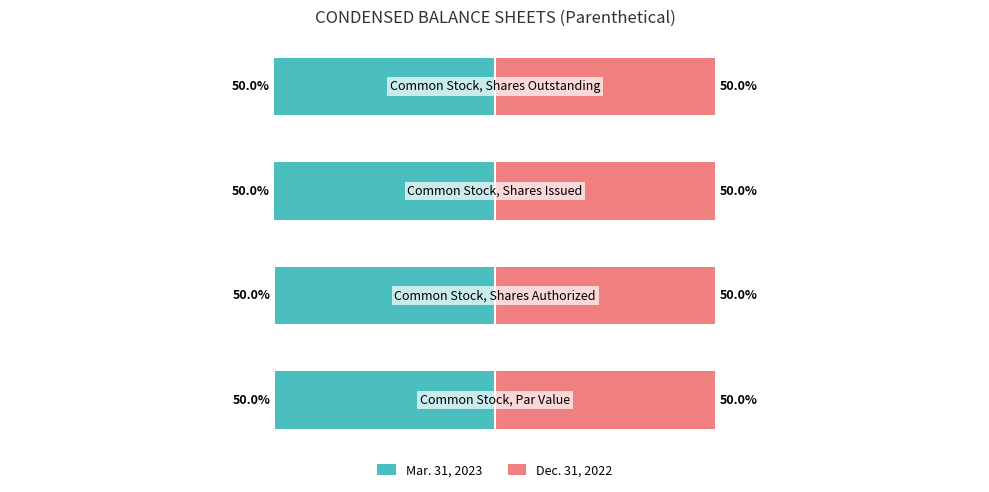

Rank the series by their average value, from lowest to highest.

Mar. 31, 2023, Dec. 31, 2022